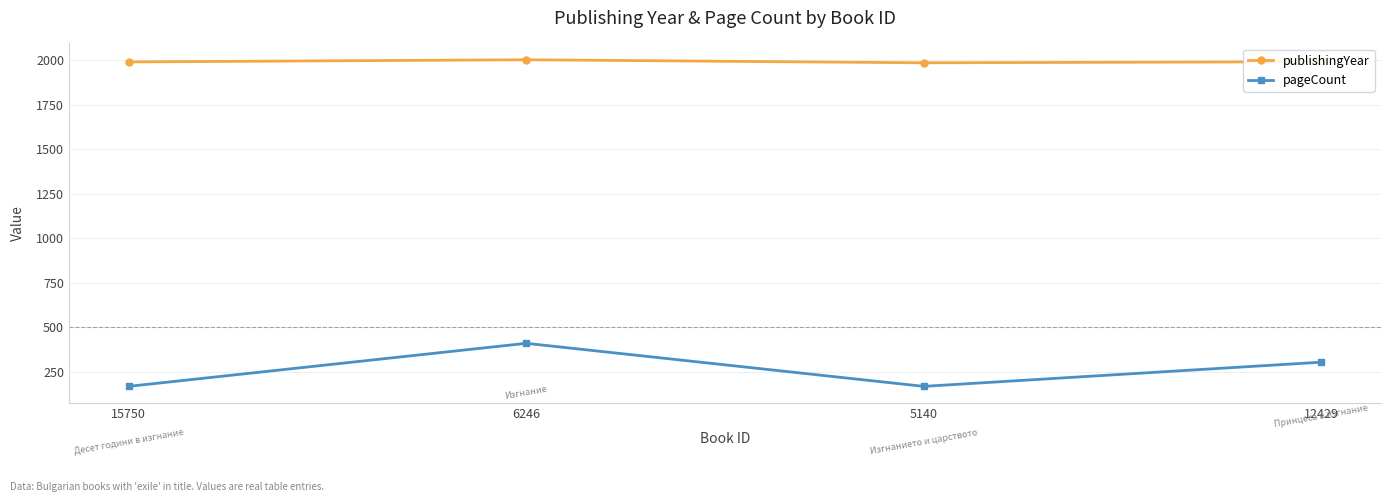

Which series has the widest spread of values?

pageCount